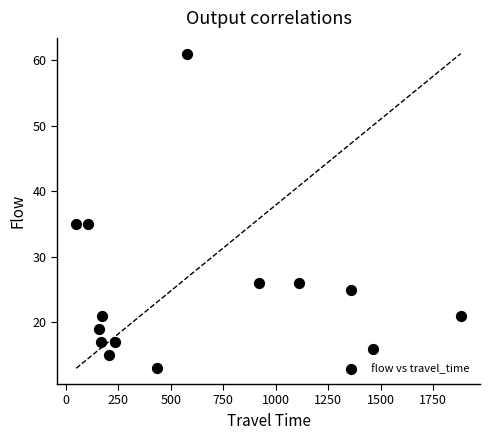

What is the range of Y values (max minus min)?

48